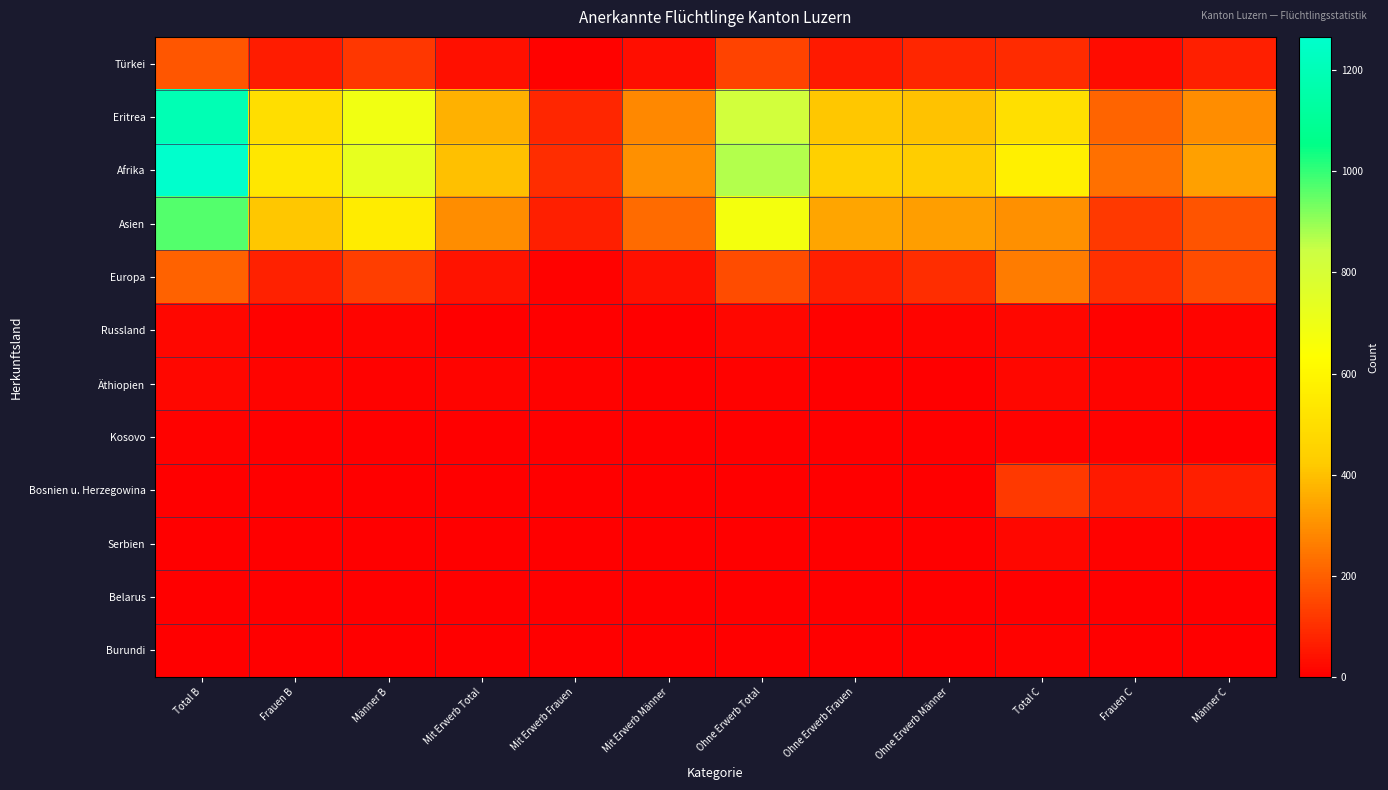

Reading right to left, transcribe all the data shown in this chart.

Türkei: Männer C=65	Frauen C=26	Total C=91	Ohne Erwerb Männer=82	Ohne Erwerb Frauen=58	Ohne Erwerb Total=140	Mit Erwerb Männer=34	Mit Erwerb Frauen=5	Mit Erwerb Total=39	Männer B=116	Frauen B=63	Total B=179
Eritrea: Männer C=295	Frauen C=208	Total C=503	Ohne Erwerb Männer=402	Ohne Erwerb Frauen=415	Ohne Erwerb Total=817	Mit Erwerb Männer=286	Mit Erwerb Frauen=84	Mit Erwerb Total=370	Männer B=688	Frauen B=499	Total B=1187
Afrika: Männer C=336	Frauen C=237	Total C=573	Ohne Erwerb Männer=426	Ohne Erwerb Frauen=444	Ohne Erwerb Total=870	Mit Erwerb Männer=301	Mit Erwerb Frauen=95	Mit Erwerb Total=396	Männer B=727	Frauen B=539	Total B=1266
Asien: Männer C=178	Frauen C=123	Total C=301	Ohne Erwerb Männer=328	Ohne Erwerb Frauen=345	Ohne Erwerb Total=673	Mit Erwerb Männer=226	Mit Erwerb Frauen=68	Mit Erwerb Total=294	Männer B=554	Frauen B=413	Total B=967
Europa: Männer C=159	Frauen C=102	Total C=261	Ohne Erwerb Männer=94	Ohne Erwerb Frauen=66	Ohne Erwerb Total=160	Mit Erwerb Männer=35	Mit Erwerb Frauen=8	Mit Erwerb Total=43	Männer B=129	Frauen B=74	Total B=203
Russland: Männer C=11	Frauen C=6	Total C=17	Ohne Erwerb Männer=11	Ohne Erwerb Frauen=5	Ohne Erwerb Total=16	Mit Erwerb Männer=0	Mit Erwerb Frauen=2	Mit Erwerb Total=2	Männer B=11	Frauen B=7	Total B=18
Äthiopien: Männer C=5	Frauen C=11	Total C=16	Ohne Erwerb Männer=4	Ohne Erwerb Frauen=4	Ohne Erwerb Total=8	Mit Erwerb Männer=4	Mit Erwerb Frauen=6	Mit Erwerb Total=10	Männer B=8	Frauen B=10	Total B=18
Kosovo: Männer C=4	Frauen C=5	Total C=9	Ohne Erwerb Männer=1	Ohne Erwerb Frauen=2	Ohne Erwerb Total=3	Mit Erwerb Männer=1	Mit Erwerb Frauen=1	Mit Erwerb Total=2	Männer B=2	Frauen B=3	Total B=5
Bosnien u. Herzegowina: Männer C=66	Frauen C=56	Total C=122	Ohne Erwerb Männer=0	Ohne Erwerb Frauen=0	Ohne Erwerb Total=0	Mit Erwerb Männer=0	Mit Erwerb Frauen=0	Mit Erwerb Total=0	Männer B=0	Frauen B=0	Total B=0
Serbien: Männer C=9	Frauen C=6	Total C=15	Ohne Erwerb Männer=0	Ohne Erwerb Frauen=0	Ohne Erwerb Total=0	Mit Erwerb Männer=0	Mit Erwerb Frauen=0	Mit Erwerb Total=0	Männer B=0	Frauen B=0	Total B=0
Belarus: Männer C=2	Frauen C=2	Total C=4	Ohne Erwerb Männer=0	Ohne Erwerb Frauen=0	Ohne Erwerb Total=0	Mit Erwerb Männer=0	Mit Erwerb Frauen=0	Mit Erwerb Total=0	Männer B=0	Frauen B=0	Total B=0
Burundi: Männer C=4	Frauen C=1	Total C=5	Ohne Erwerb Männer=0	Ohne Erwerb Frauen=0	Ohne Erwerb Total=0	Mit Erwerb Männer=0	Mit Erwerb Frauen=0	Mit Erwerb Total=0	Männer B=0	Frauen B=0	Total B=0